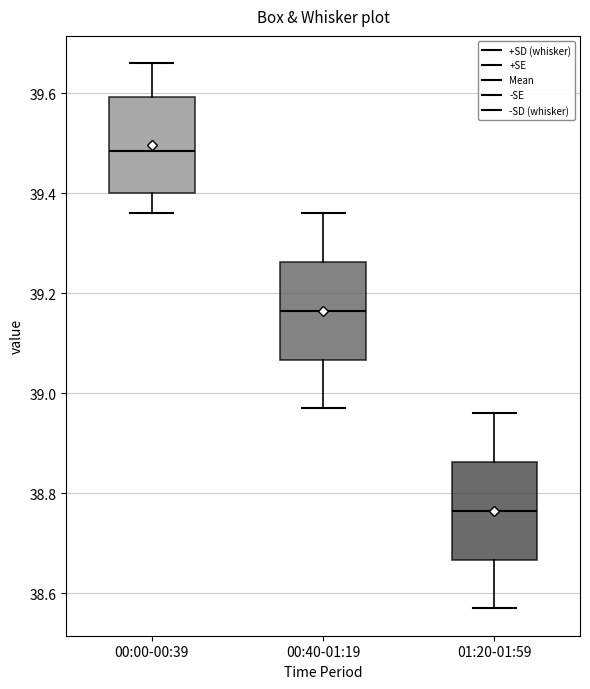

Where does the lower whisker of the box for 00:40-01:19 end on the y-axis? The values are not printed on the chart, so give them approximately, as read against the axis.

38.98